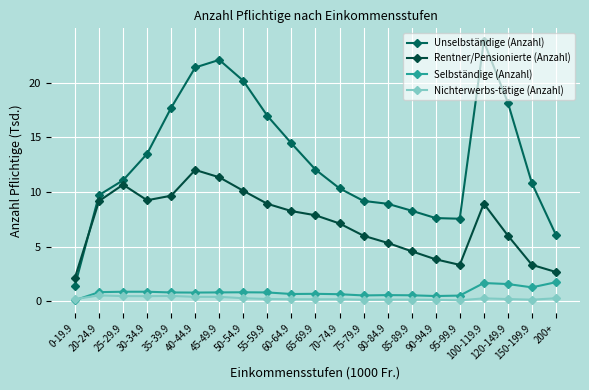

True or false: Rentner/Pensionierte (Anzahl) has more than 1 points higher than both neighbors.

True